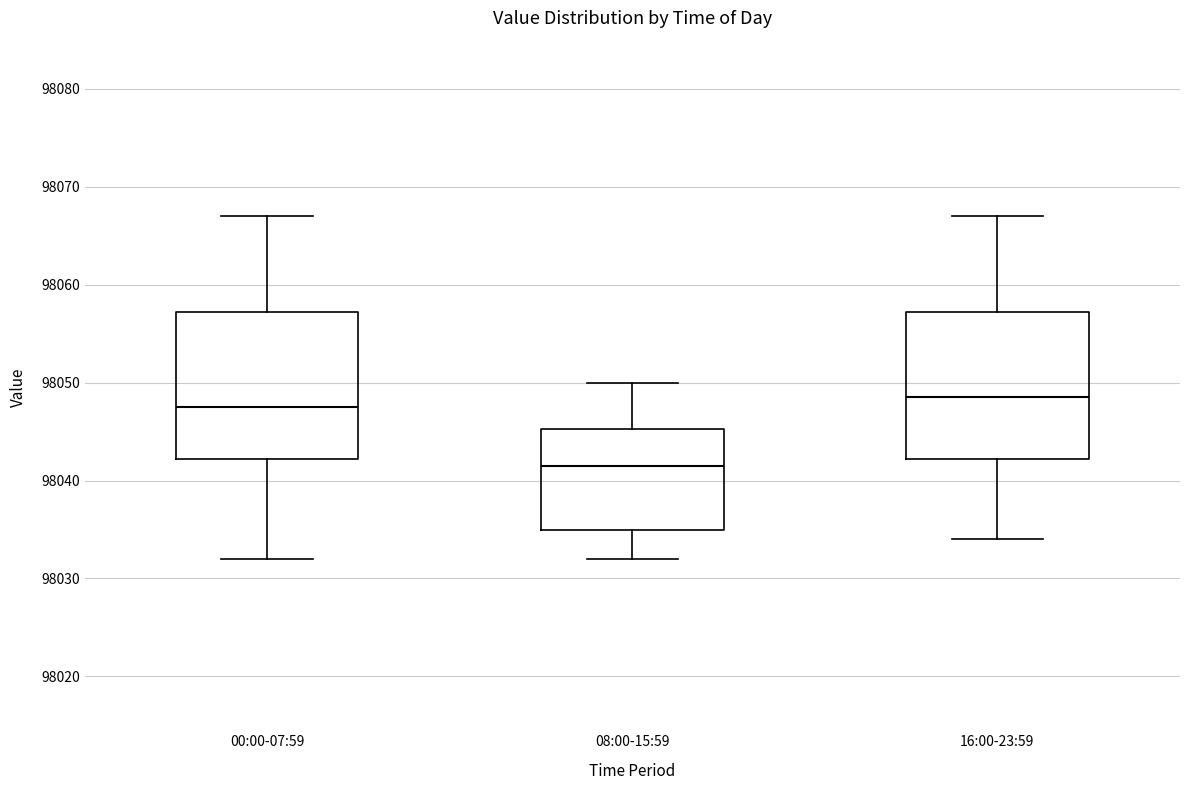

Reading left to right, transcribe this box plot: for each box, give where its median line is, the range the box spans, and where its two whiskers end, as read against the y-axis. The values are not printed on the chart, so give them approximately, as read against the axis.

00:00-07:59: median 98048, box 98042 to 98057, whiskers 98032 to 98067
08:00-15:59: median 98042, box 98035 to 98045, whiskers 98032 to 98050
16:00-23:59: median 98049, box 98042 to 98057, whiskers 98034 to 98067